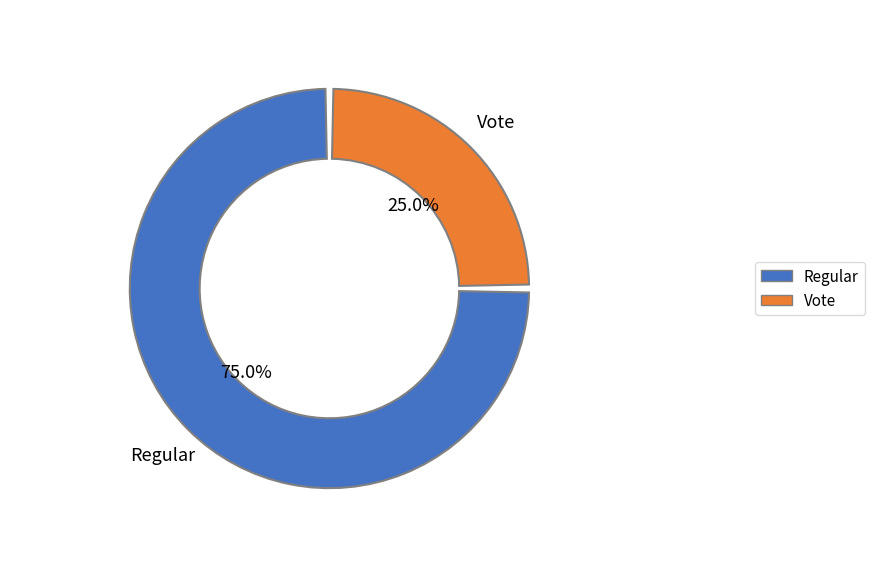

What is the ratio of the value at Regular to the value at Vote?

3.0